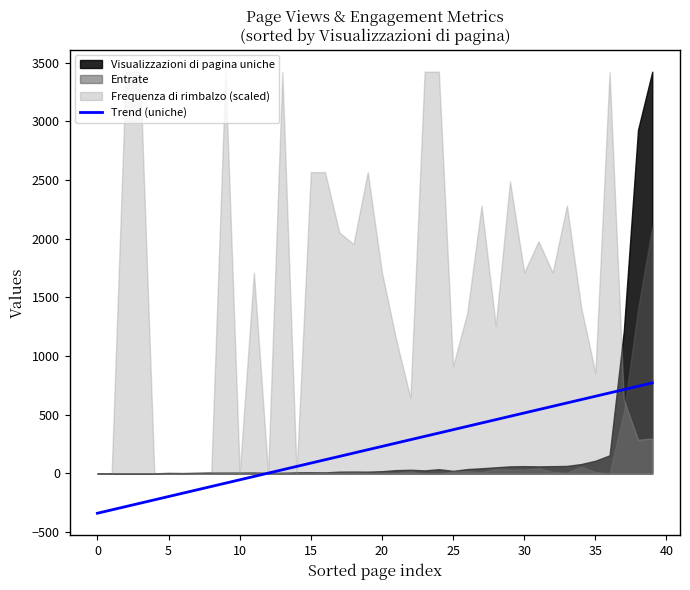

What is the maximum value for Trend (uniche)?

771.3